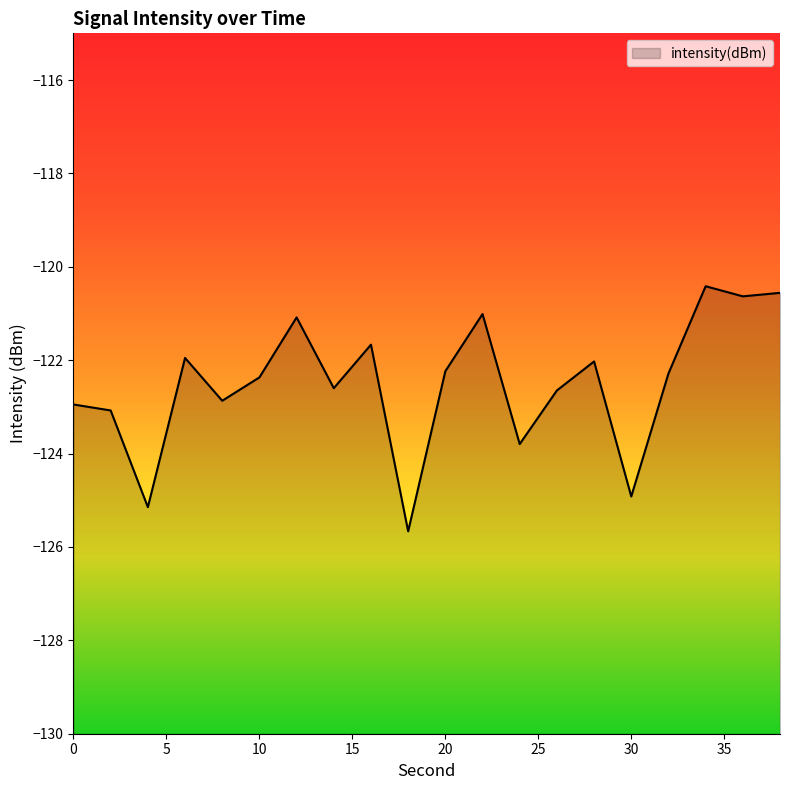

The chart shows a value of -55.5 at 2. True or false?

False